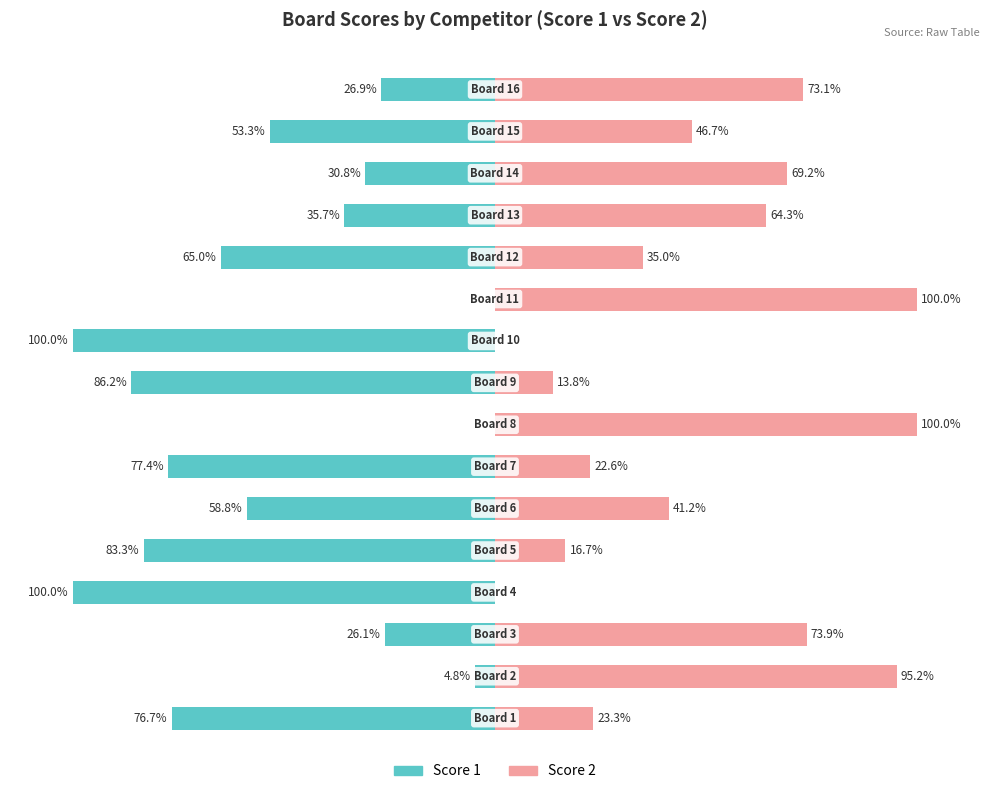

Where does the Score 2 series first go above 46?

1